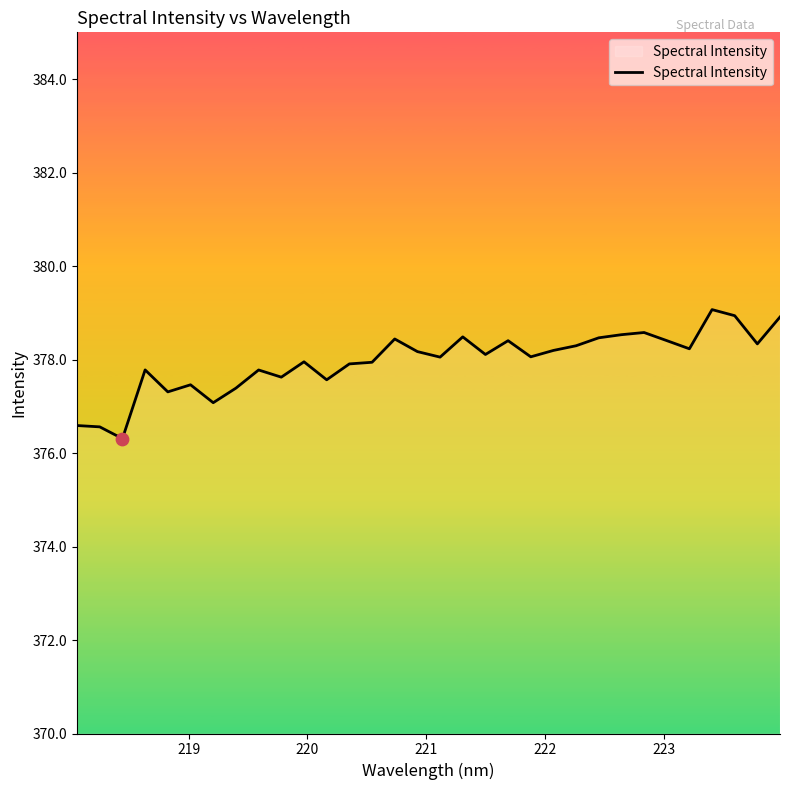

What is the maximum value shown in the chart?

379.1